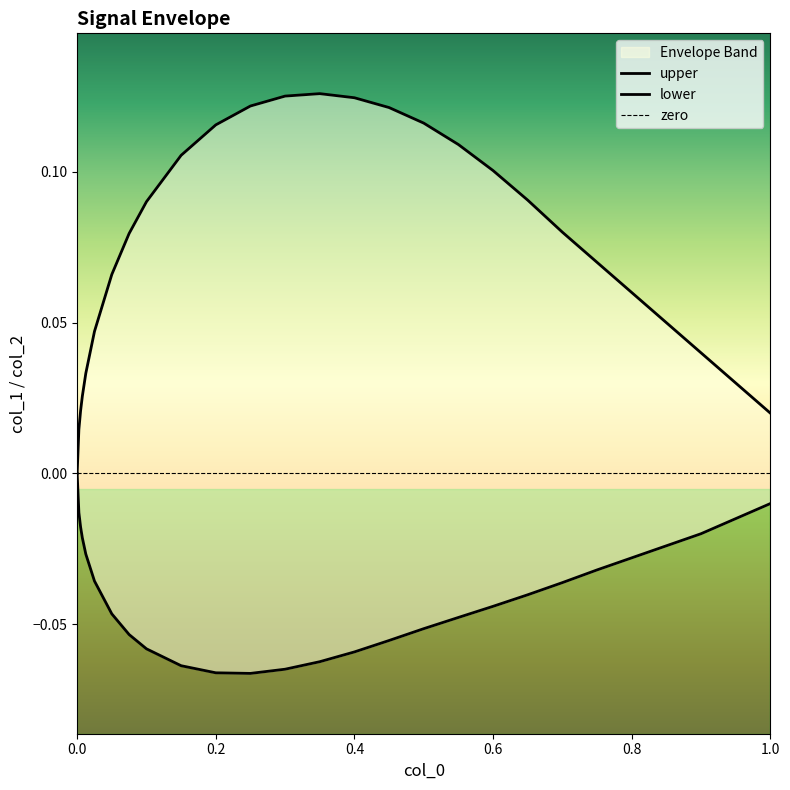

What is the label of the 23rd point from the right?

0.8